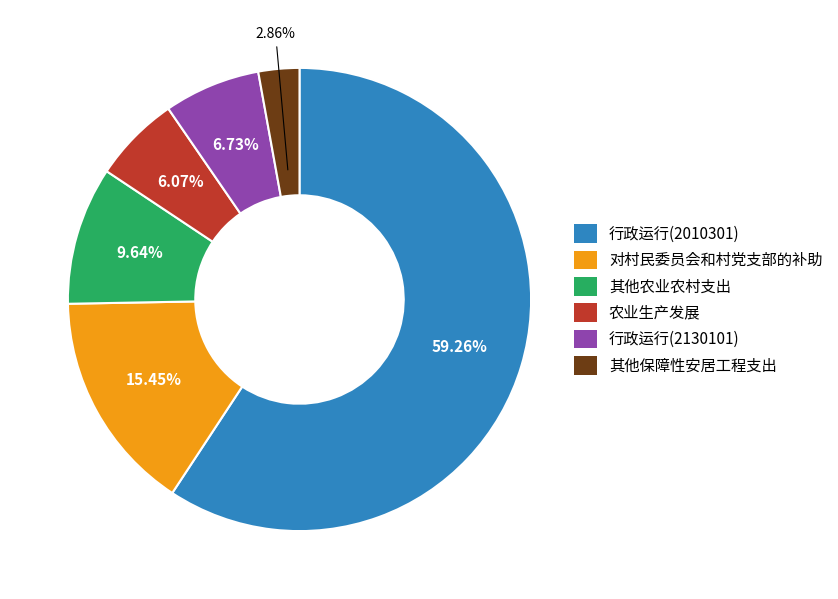

True or false: 行政运行(2010301) accounts for 72% of the total.

False